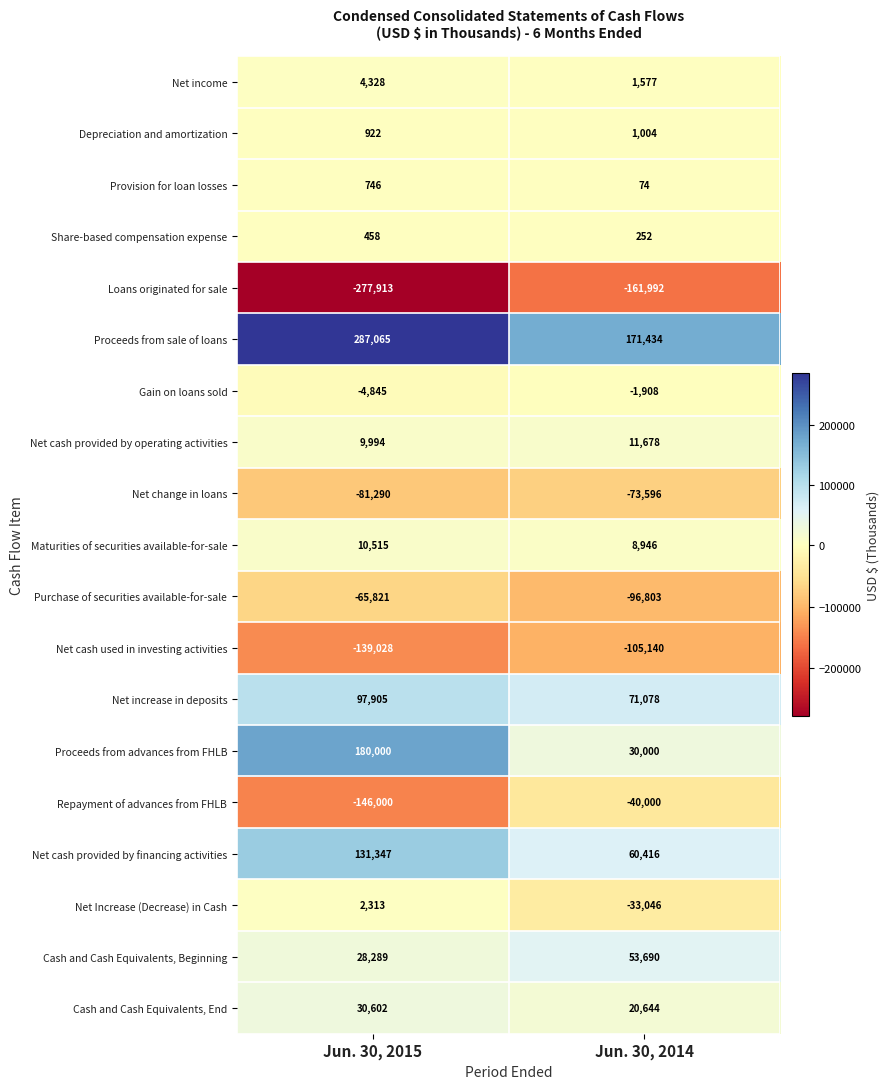

Count the number of categories in the chart.

2